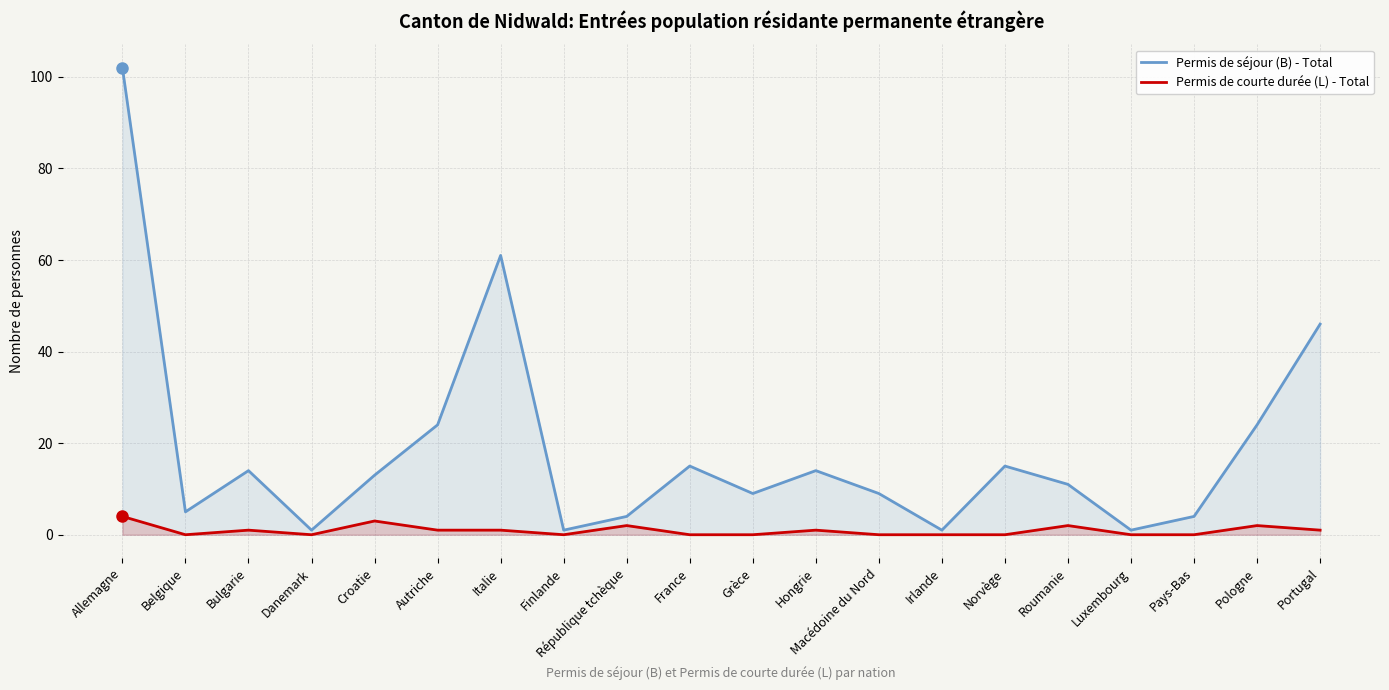

Reading left to right, what are all the values shown in this chart?

Permis de séjour (B) - Total: Allemagne=102	Belgique=5	Bulgarie=14	Danemark=1	Croatie=13	Autriche=24	Italie=61	Finlande=1	République tchèque=4	France=15	Grèce=9	Hongrie=14	Macédoine du Nord=9	Irlande=1	Norvège=15	Roumanie=11	Luxembourg=1	Pays-Bas=4	Pologne=24	Portugal=46
Permis de courte durée (L) - Total: Allemagne=4	Belgique=0	Bulgarie=1	Danemark=0	Croatie=3	Autriche=1	Italie=1	Finlande=0	République tchèque=2	France=0	Grèce=0	Hongrie=1	Macédoine du Nord=0	Irlande=0	Norvège=0	Roumanie=2	Luxembourg=0	Pays-Bas=0	Pologne=2	Portugal=1